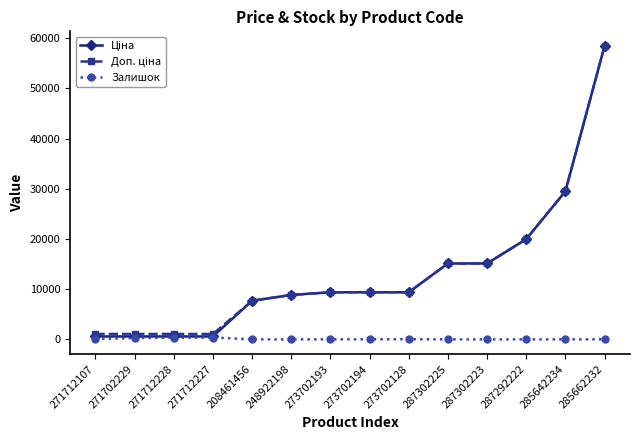

At which category is the sum across all series the highest?

285662232